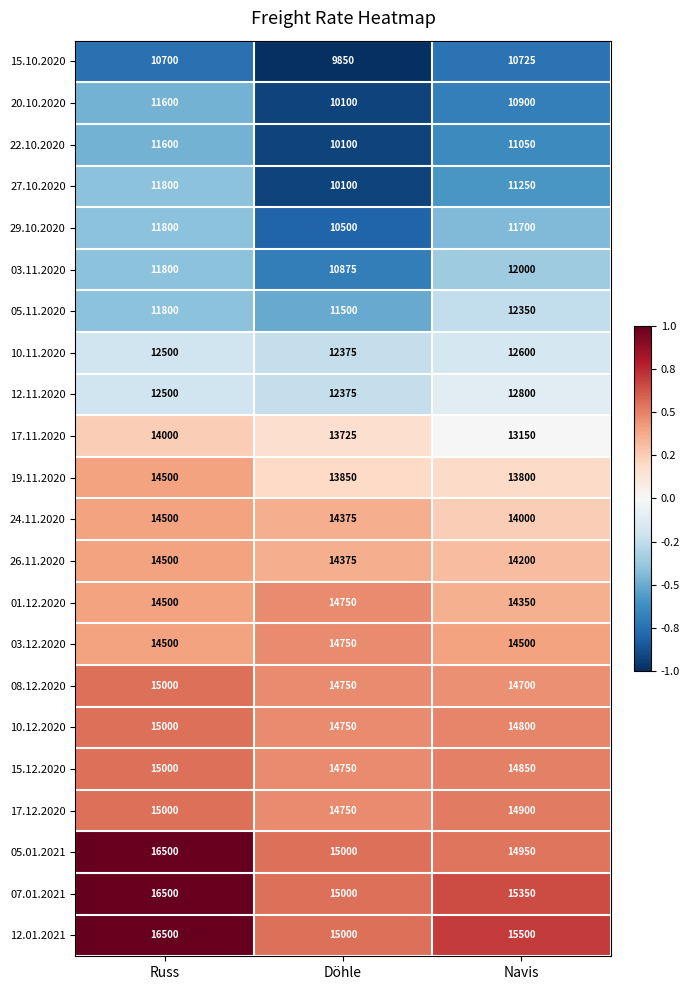

What is the difference between the highest and lowest values at Döhle?

5150